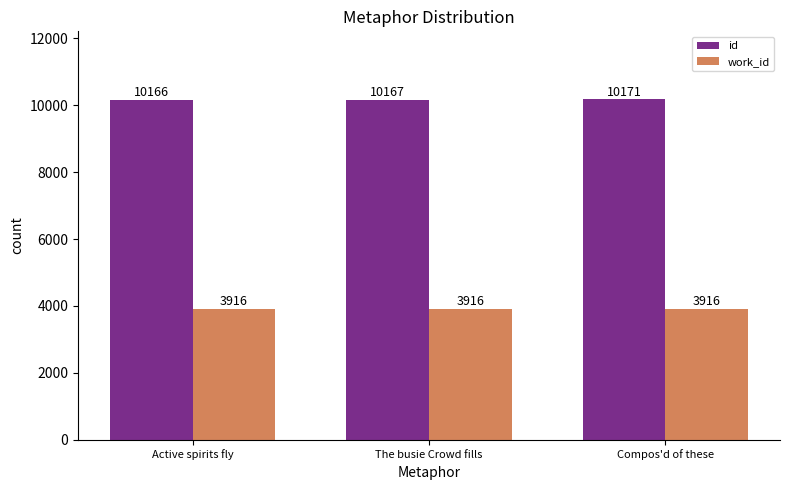

Does the chart contain stacked bars?

No